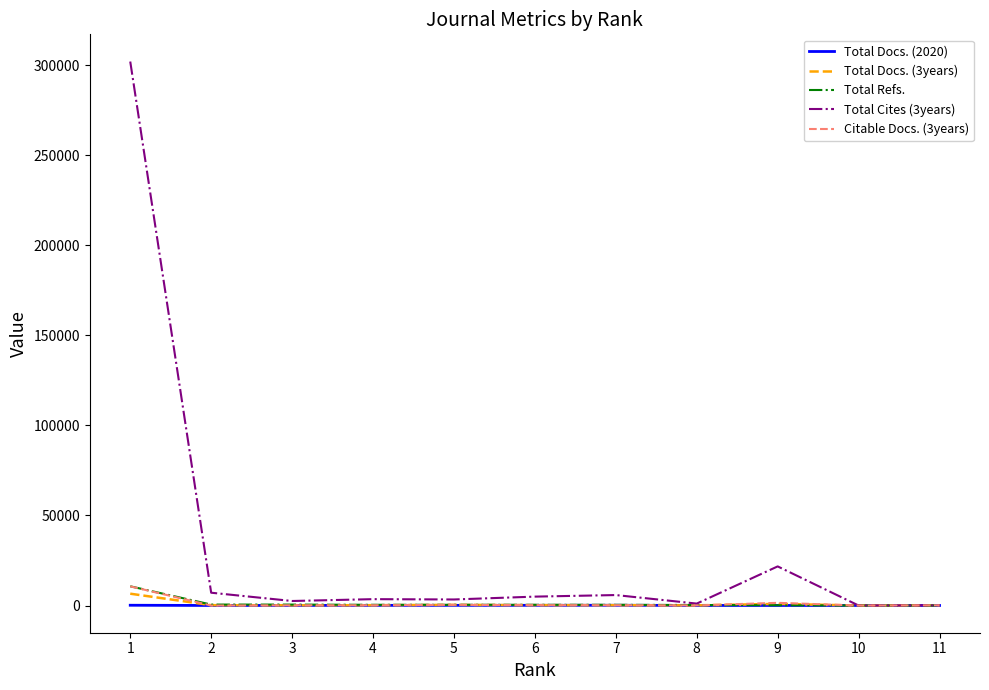

What is the greatest value displayed?

302042